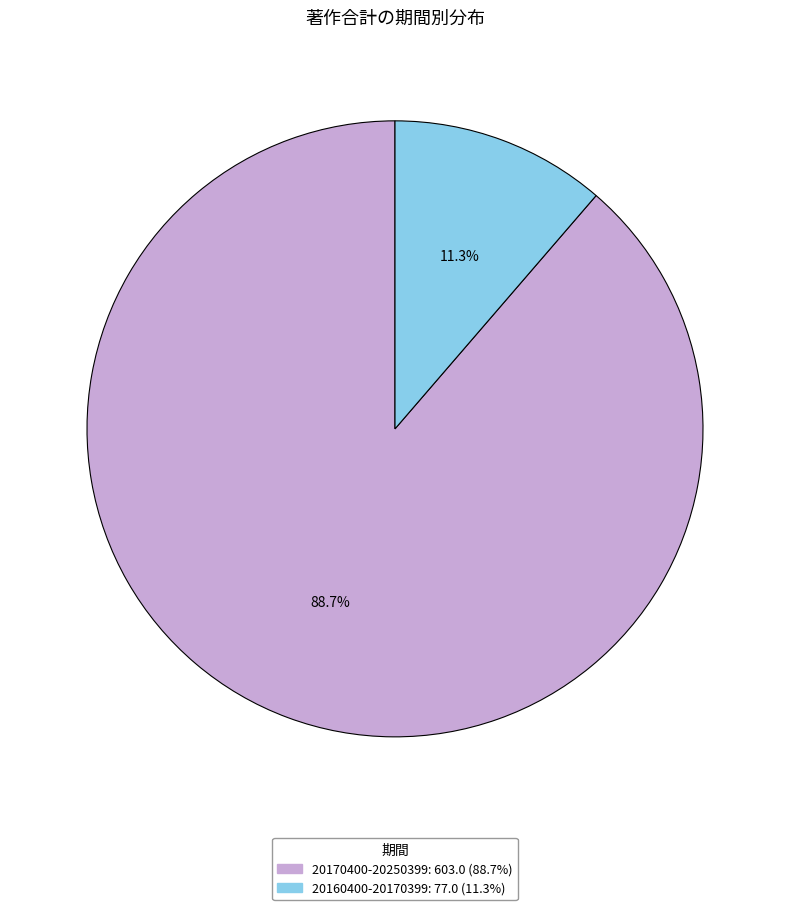

Which slice is the smallest?

20160400-20170399